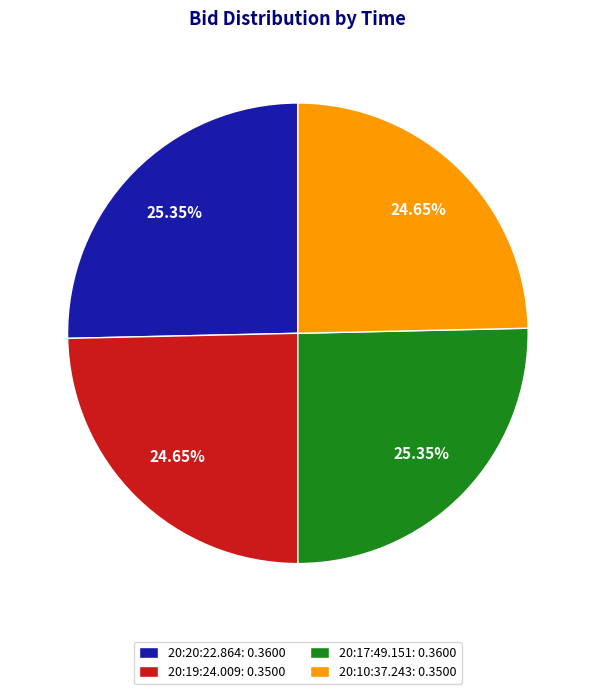

Is the sum of 20:19:24.009: 0.3500 and 20:10:37.243: 0.3500 greater than half?

No